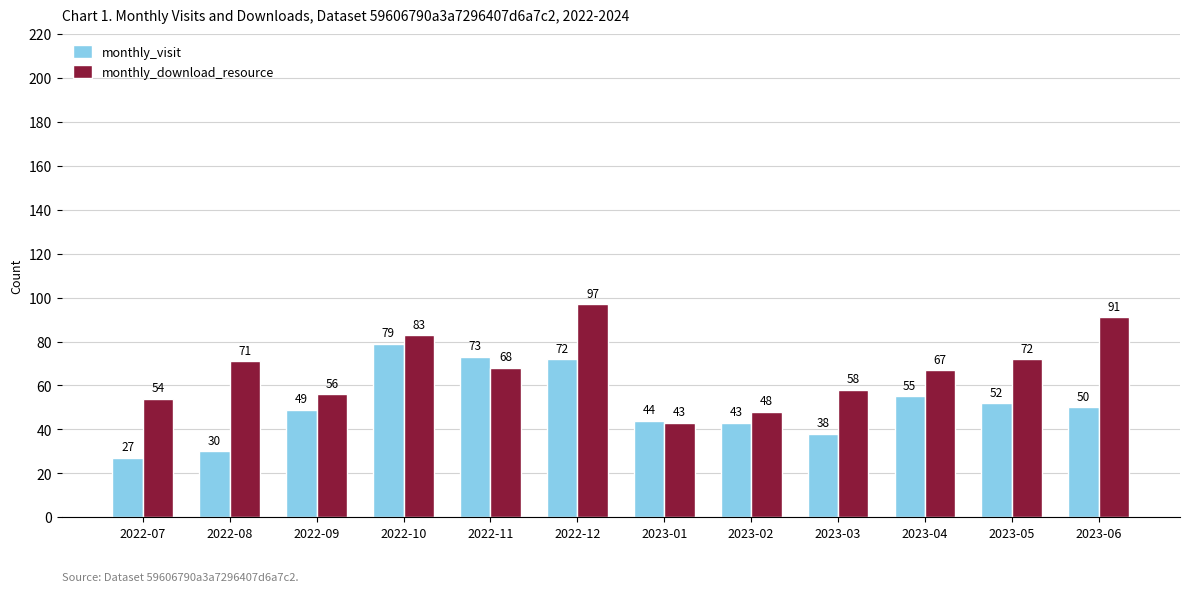

The monthly_download_resource series shows 103 at 2023-05. True or false?

False